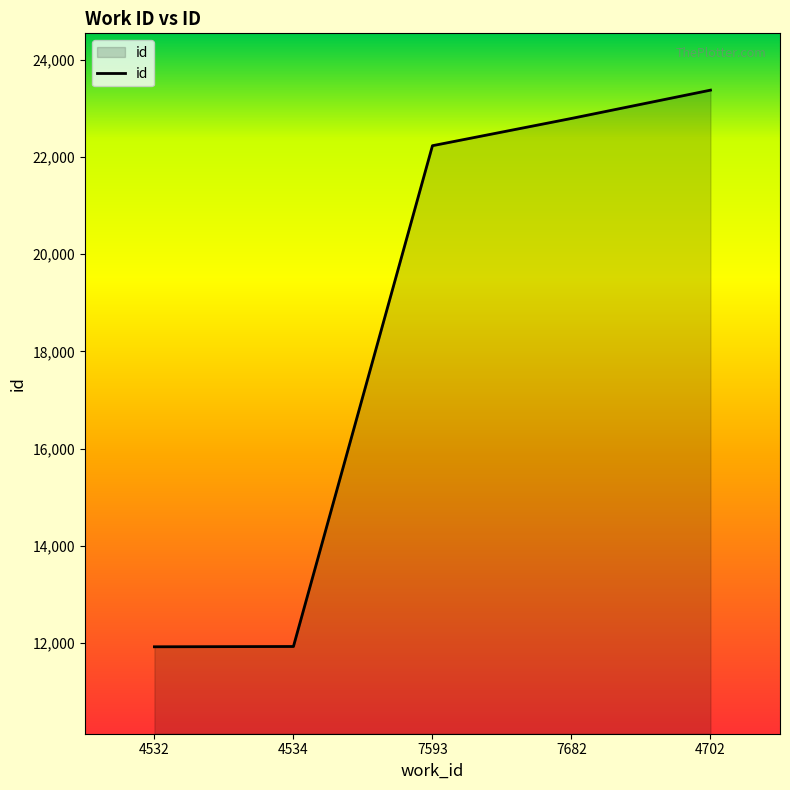

What is the ratio of the value at 7682 to the value at 7593?

1.0